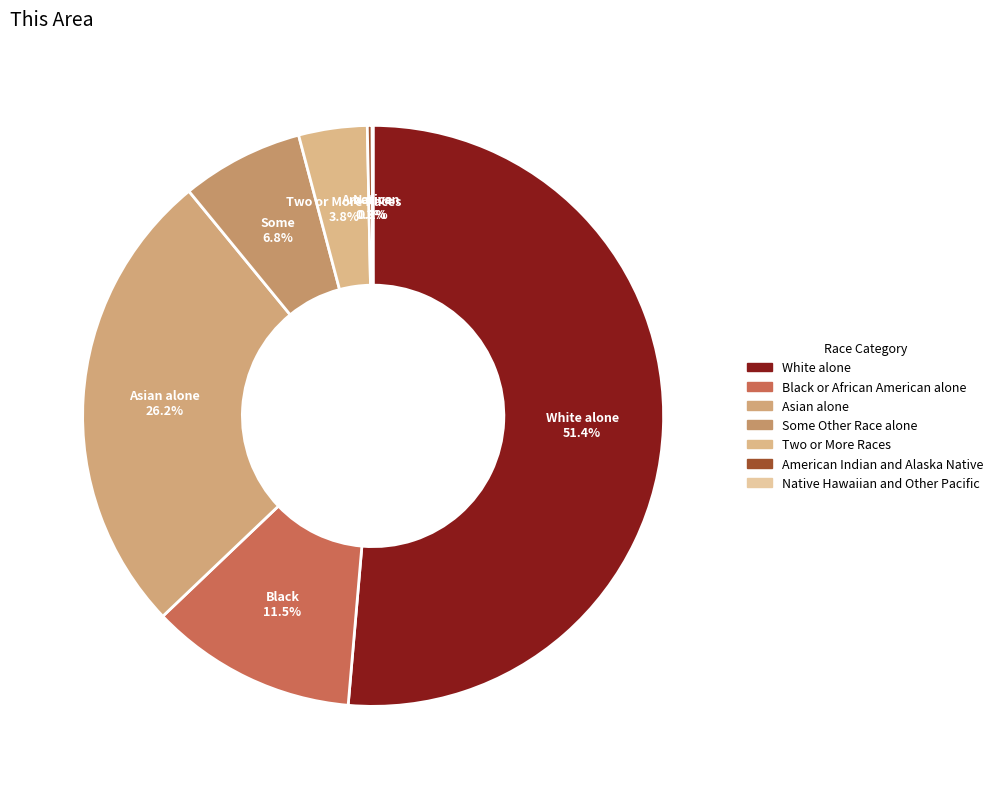

To the nearest percent, what is the average slice percentage?

14%